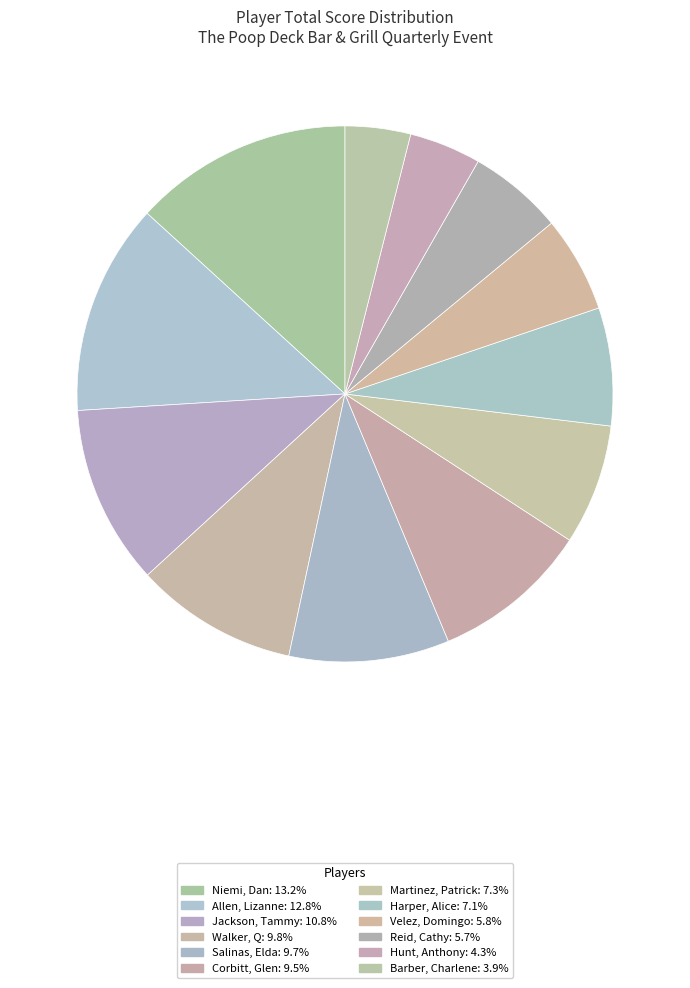

Which slice is the smallest?

Barber, Charlene